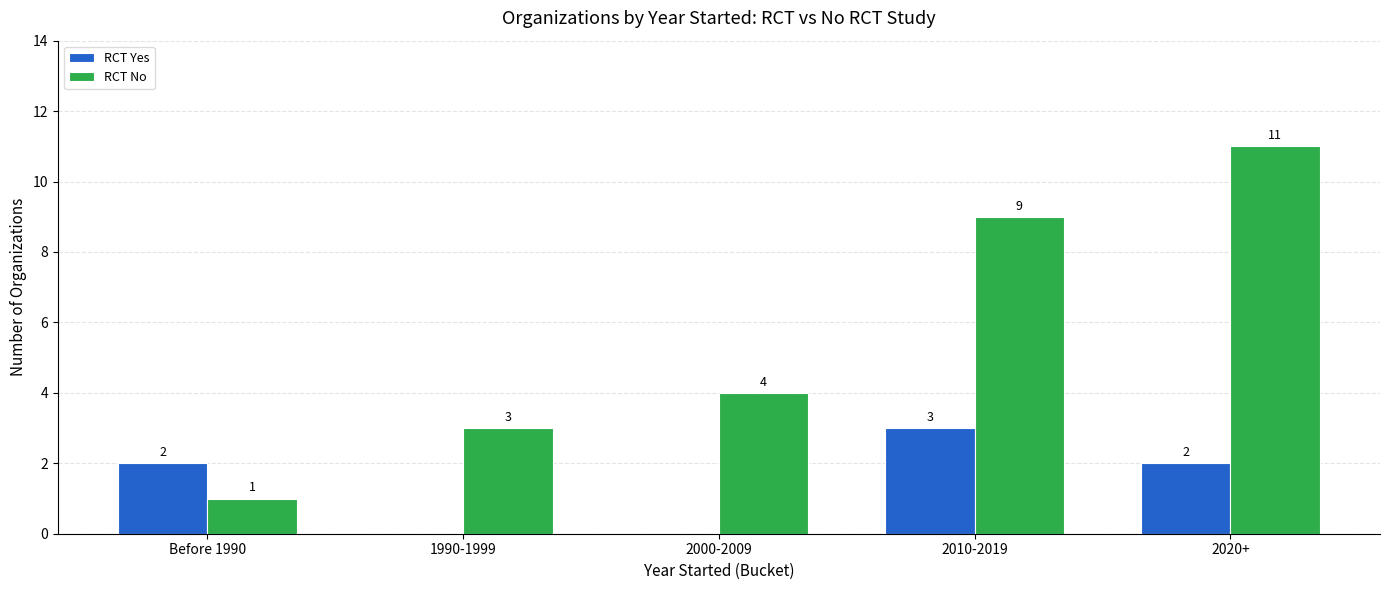

What is the sum of all RCT Yes values?

7